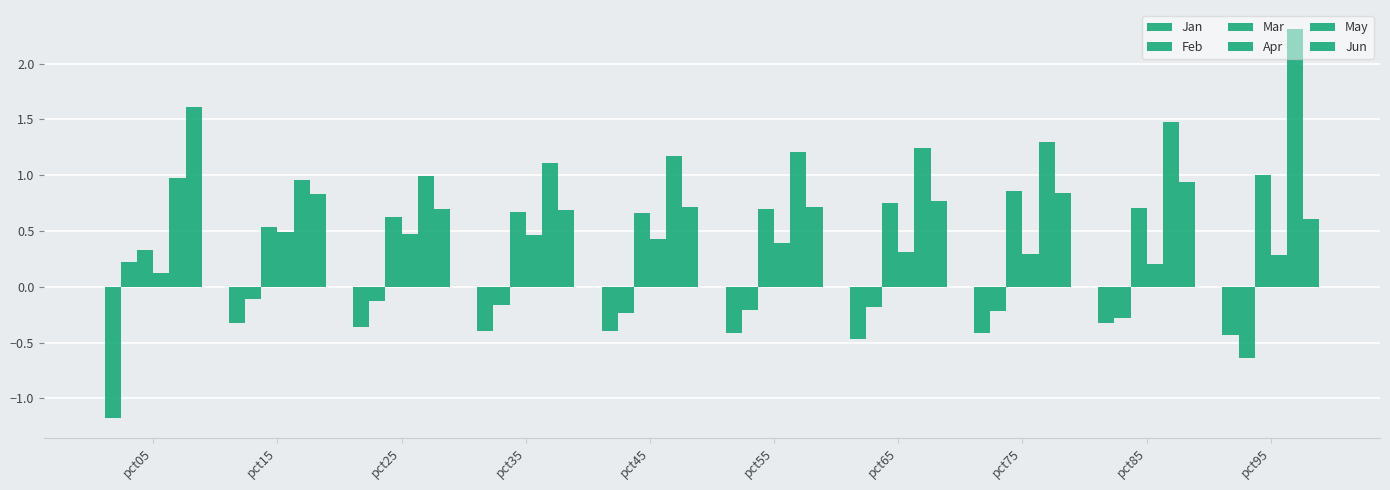

Which series has the largest range (max minus min)?

May